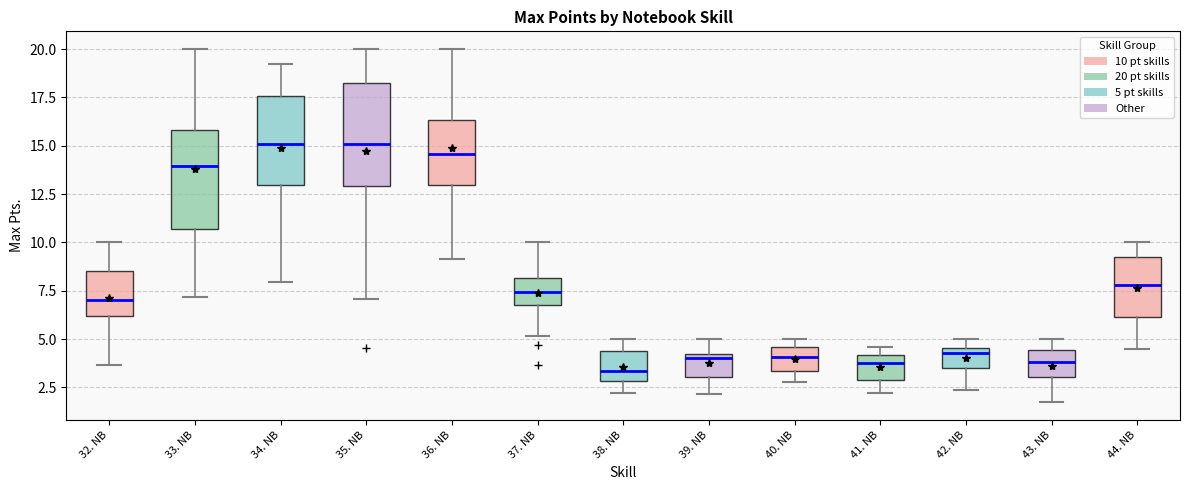

Reading left to right, read every box against the y-axis: the position of its median line, the range the box covers, and the ends of its whiskers. The values are not printed on the chart, so give them approximately, as read against the axis.

32. NB: median 7.0, box 6.0 to 8.5, whiskers 3.5 to 10.0
33. NB: median 14.0, box 10.5 to 16.0, whiskers 7.0 to 20.0
34. NB: median 15.0, box 13.0 to 17.5, whiskers 8.0 to 19.0
35. NB: median 15.0, box 13.0 to 18.5, whiskers 7.0 to 20.0
36. NB: median 14.5, box 13.0 to 16.5, whiskers 9.0 to 20.0
37. NB: median 7.5, box 7.0 to 8.0, whiskers 5.0 to 10.0
38. NB: median 3.5, box 3.0 to 4.5, whiskers 2.0 to 5.0
39. NB: median 4.0 (just below the box's upper edge), box 3.0 to 4.0, whiskers 2.0 to 5.0
40. NB: median 4.0, box 3.5 to 4.5, whiskers 3.0 to 5.0
41. NB: median 3.5, box 3.0 to 4.0, whiskers 2.0 to 4.5
42. NB: median 4.5 (just below the box's upper edge), box 3.5 to 4.5, whiskers 2.5 to 5.0
43. NB: median 4.0, box 3.0 to 4.5, whiskers 1.5 to 5.0
44. NB: median 8.0, box 6.0 to 9.5, whiskers 4.5 to 10.0